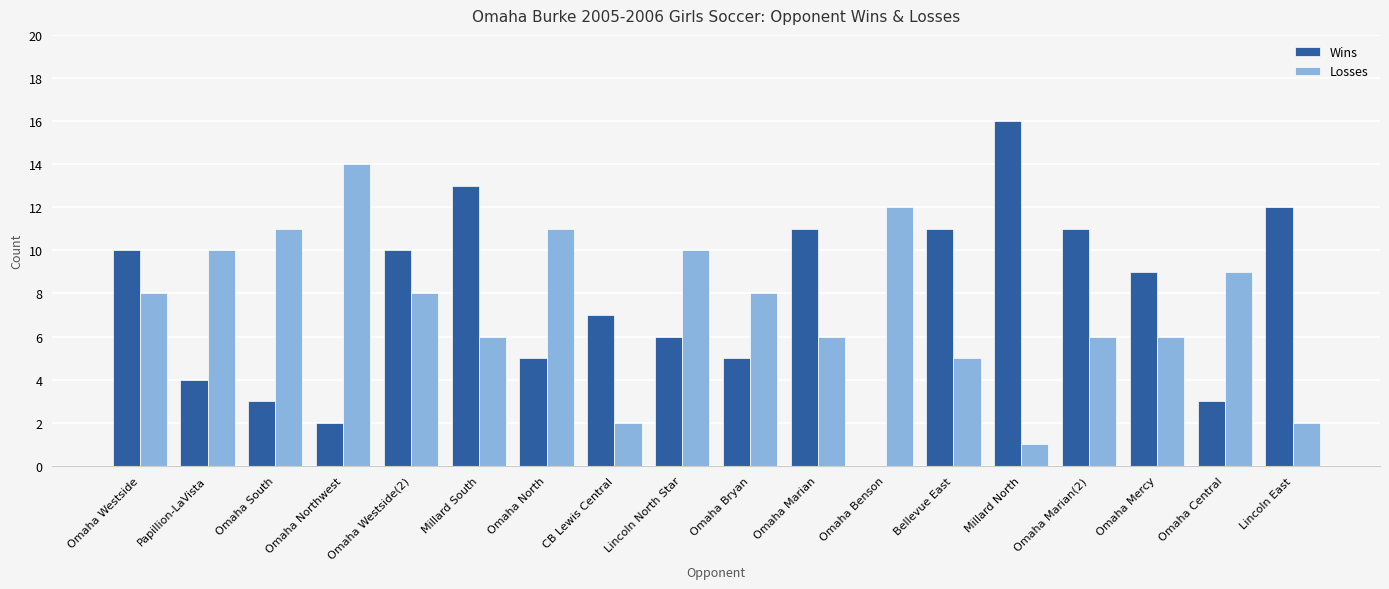

Reading right to left, what are all the values shown in this chart?

Wins: Lincoln East=12	Omaha Central=3	Omaha Mercy=9	Omaha Marian(2)=11	Millard North=16	Bellevue East=11	Omaha Benson=0	Omaha Marian=11	Omaha Bryan=5	Lincoln North Star=6	CB Lewis Central=7	Omaha North=5	Millard South=13	Omaha Westside(2)=10	Omaha Northwest=2	Omaha South=3	Papillion-LaVista=4	Omaha Westside=10
Losses: Lincoln East=2	Omaha Central=9	Omaha Mercy=6	Omaha Marian(2)=6	Millard North=1	Bellevue East=5	Omaha Benson=12	Omaha Marian=6	Omaha Bryan=8	Lincoln North Star=10	CB Lewis Central=2	Omaha North=11	Millard South=6	Omaha Westside(2)=8	Omaha Northwest=14	Omaha South=11	Papillion-LaVista=10	Omaha Westside=8